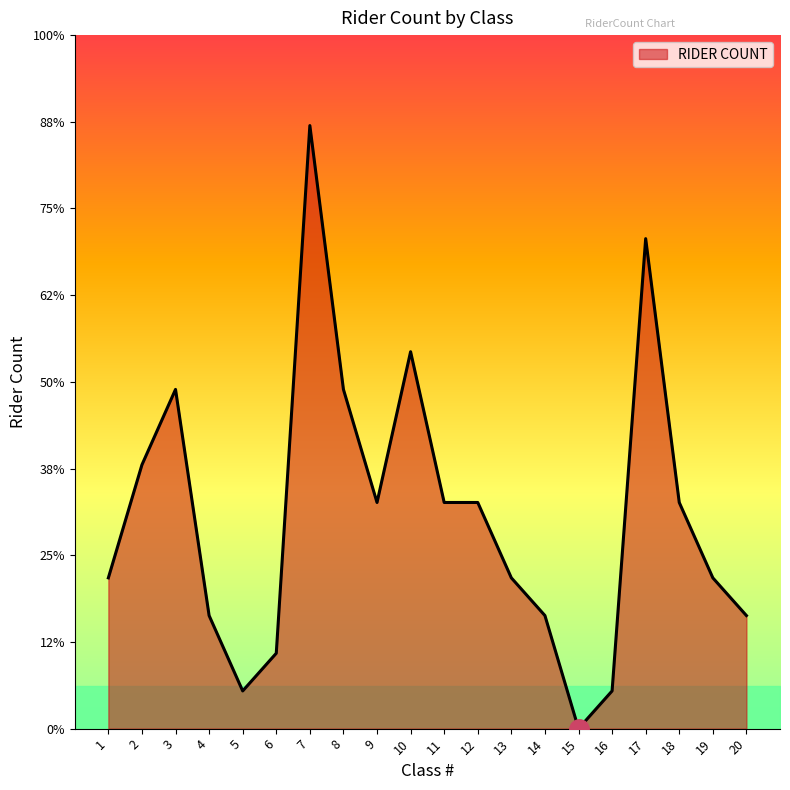

Reading right to left, extract all data points from this chart.

20=3	19=4	18=6	17=13	16=1	15=0	14=3	13=4	12=6	11=6	10=10	9=6	8=9	7=16	6=2	5=1	4=3	3=9	2=7	1=4